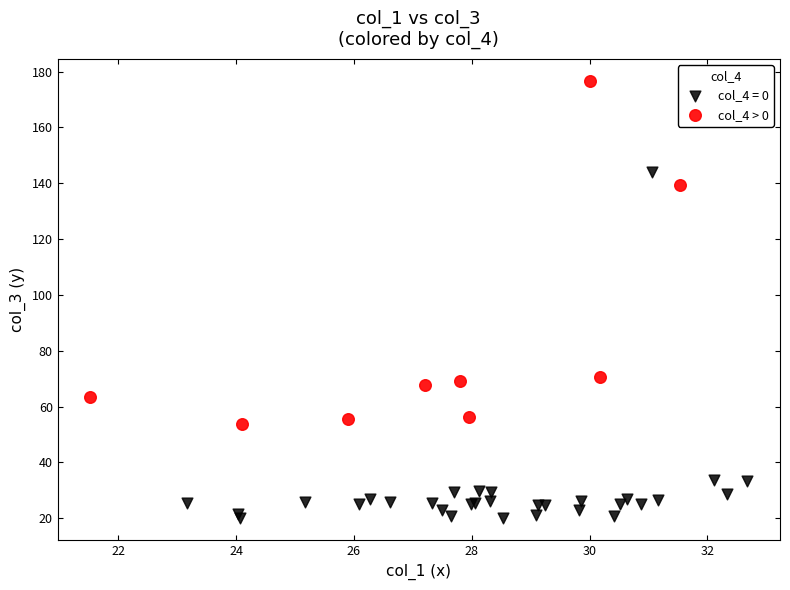

Which series contains the lowest Y value?

col_4 = 0